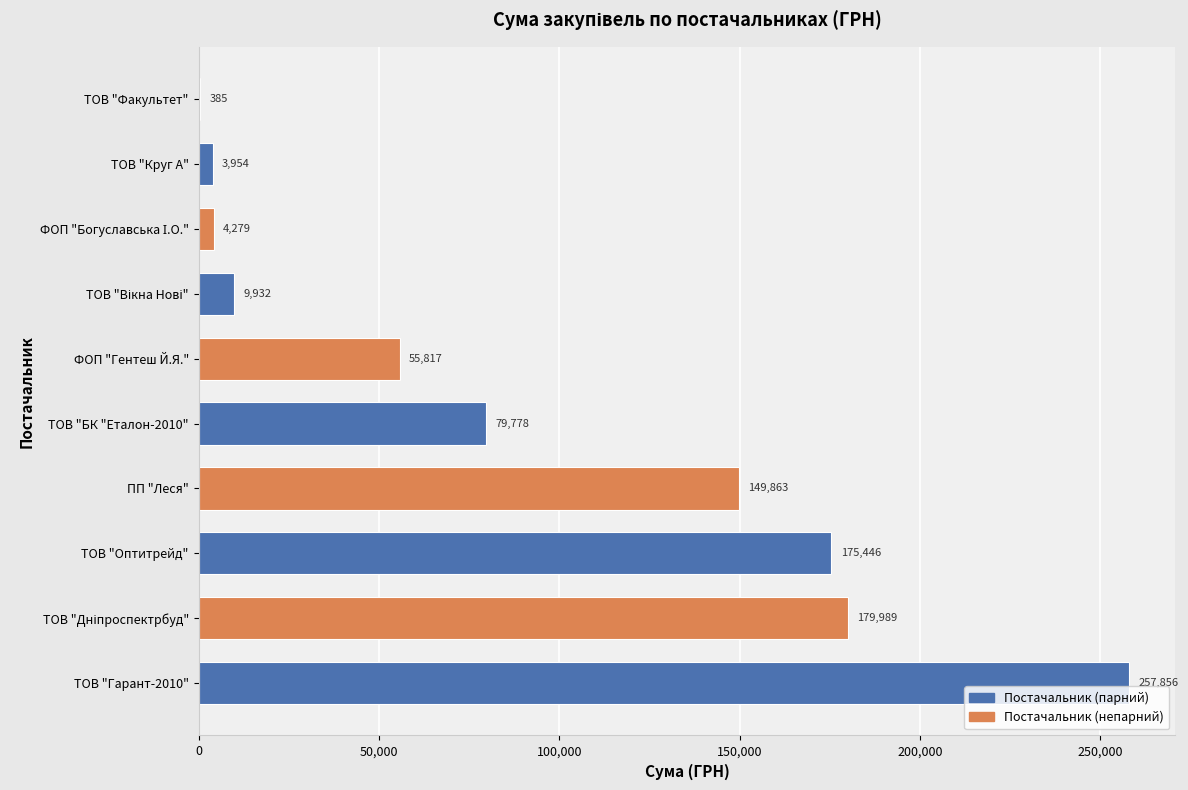

The value at ПП "Леся" is 149863.5. True or false?

True